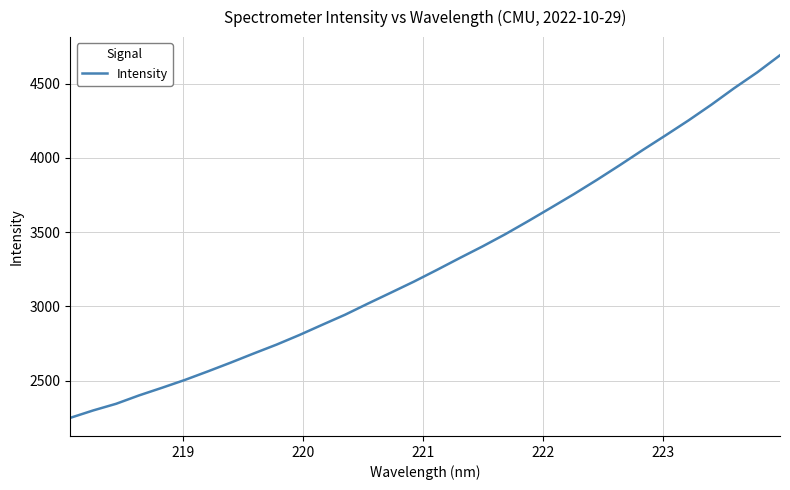

What is the smallest value displayed?

2250.1